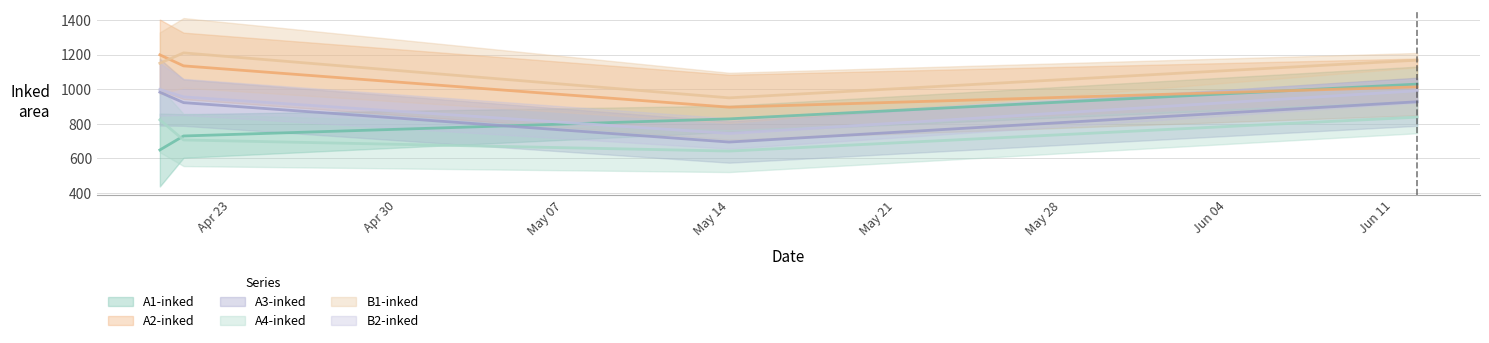

How many values in the A2-inked series exceed 1021?

19